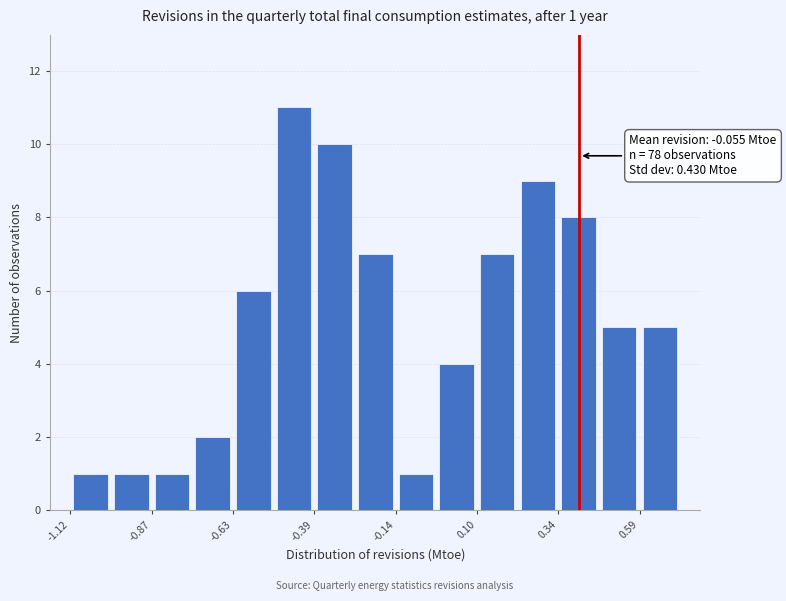

Read against the x-axis, roughly where is the centre of the tallest bar?

-0.45